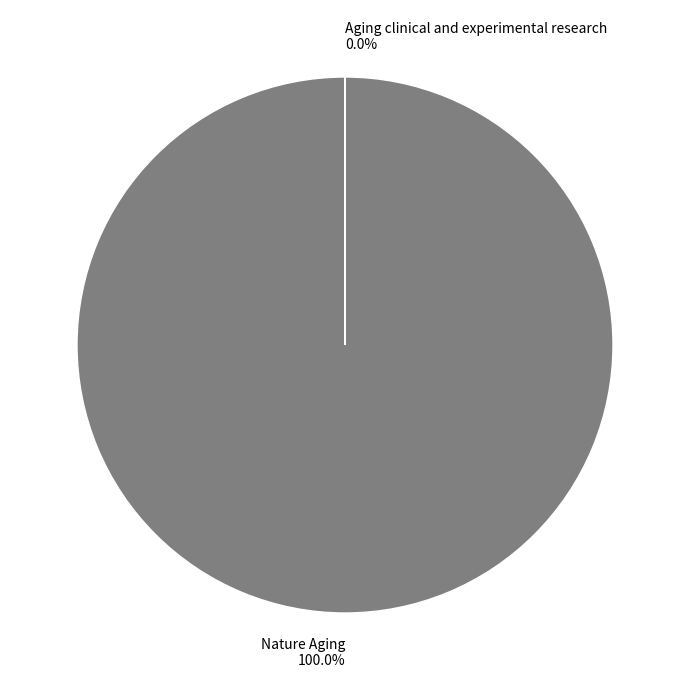

Which category has the biggest portion of the pie?

Nature Aging